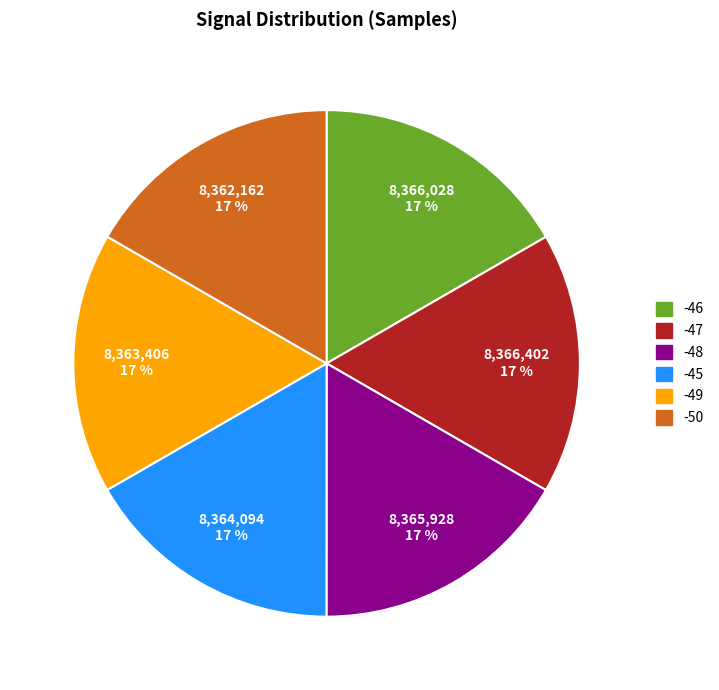

To the nearest percent, what is the average slice percentage?

17%